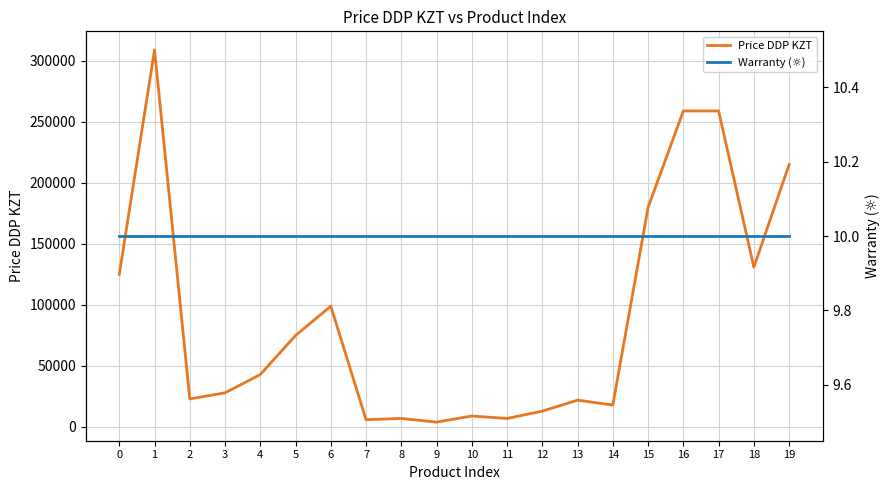

True or false: Warranty (☼) and Price DDP KZT cross at least once.

False